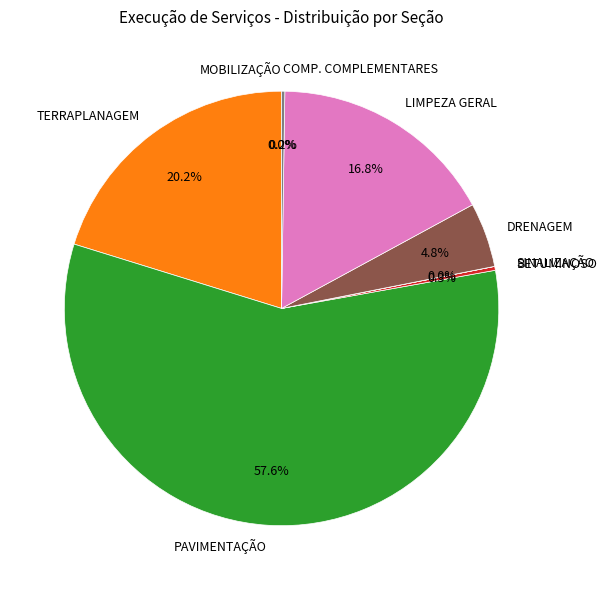

Is there a majority slice in this chart?

Yes